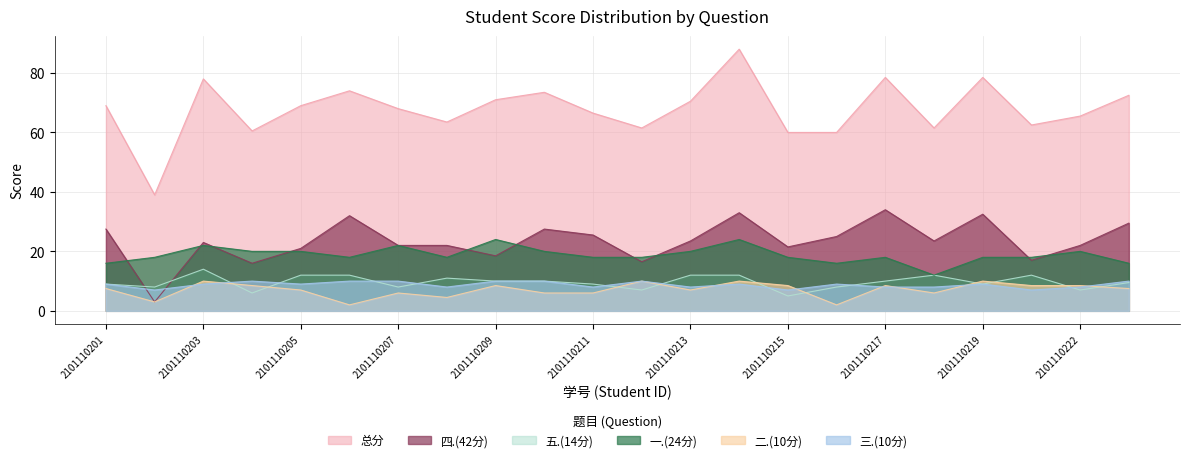

Is the value of 总分 at 2101110209 greater than the value of 五.(14分) at 2101110219?

Yes